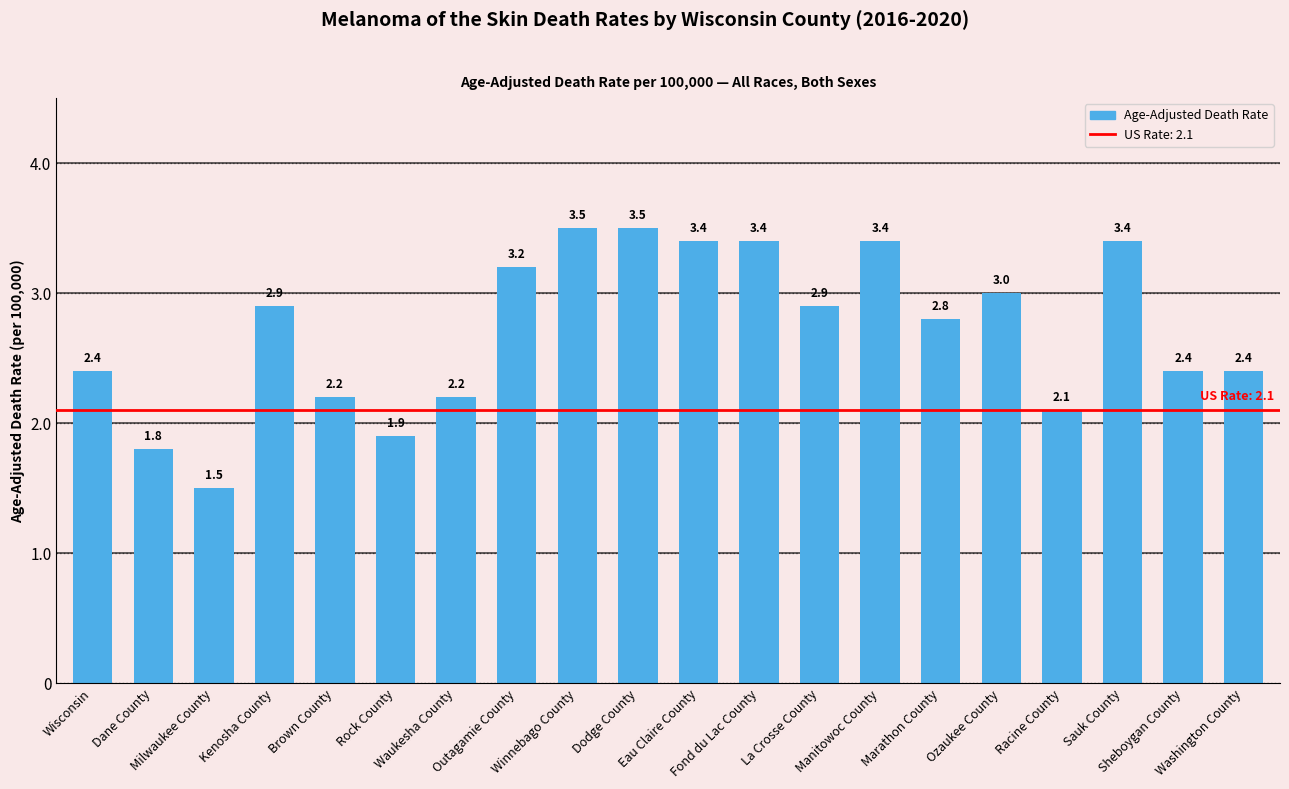

What is the value of the 4th bar from the left?

2.9